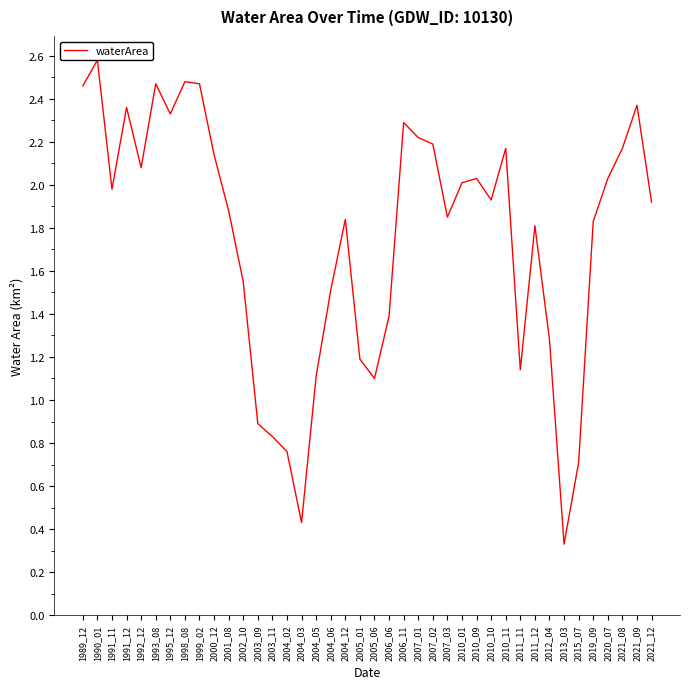

Reading left to right, what are all the values shown in this chart?

1989_12=2.5	1990_01=2.6	1991_11=2.0	1991_12=2.4	1992_12=2.1	1993_08=2.5	1995_12=2.3	1998_08=2.5	1999_02=2.5	2000_12=2.1	2001_08=1.9	2002_10=1.6	2003_09=0.9	2003_11=0.8	2004_02=0.8	2004_03=0.4	2004_05=1.1	2004_06=1.5	2004_12=1.8	2005_01=1.2	2005_06=1.1	2006_06=1.4	2006_11=2.3	2007_01=2.2	2007_02=2.2	2007_03=1.9	2010_01=2.0	2010_09=2.0	2010_10=1.9	2010_11=2.2	2011_11=1.1	2011_12=1.8	2012_04=1.3	2013_03=0.3	2015_07=0.7	2019_09=1.8	2020_07=2.0	2021_08=2.2	2021_09=2.4	2021_12=1.9